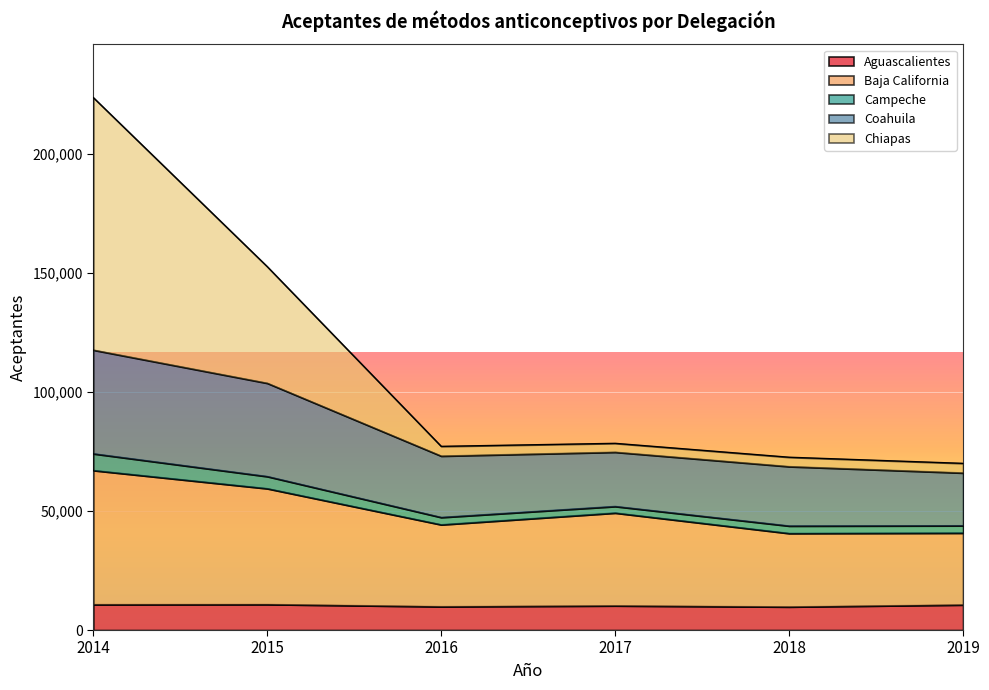

What is the total value across all series at 2014?

223469.1